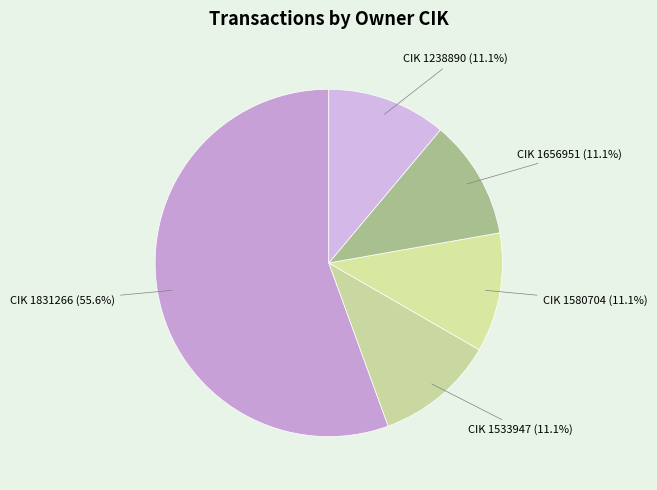

What is the smallest slice in the pie chart?

1533947